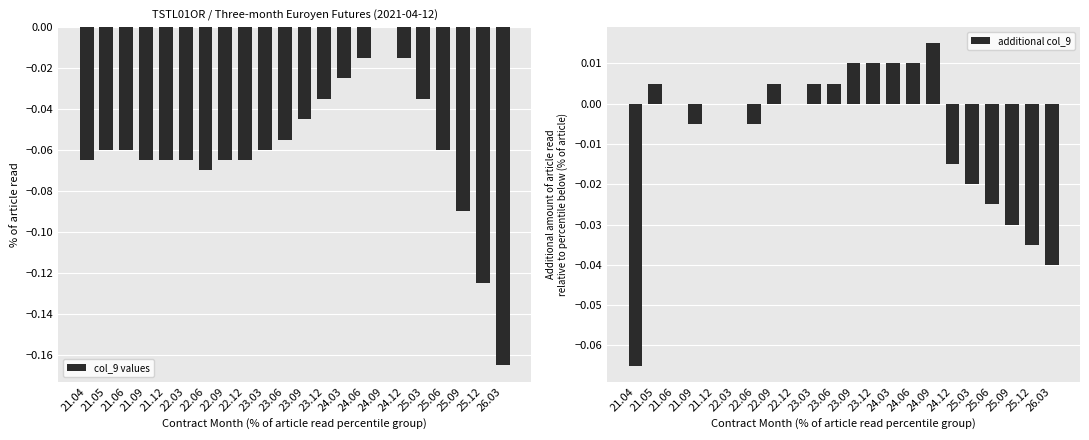

Where does the additional col_9 series first go above 0?

21.05